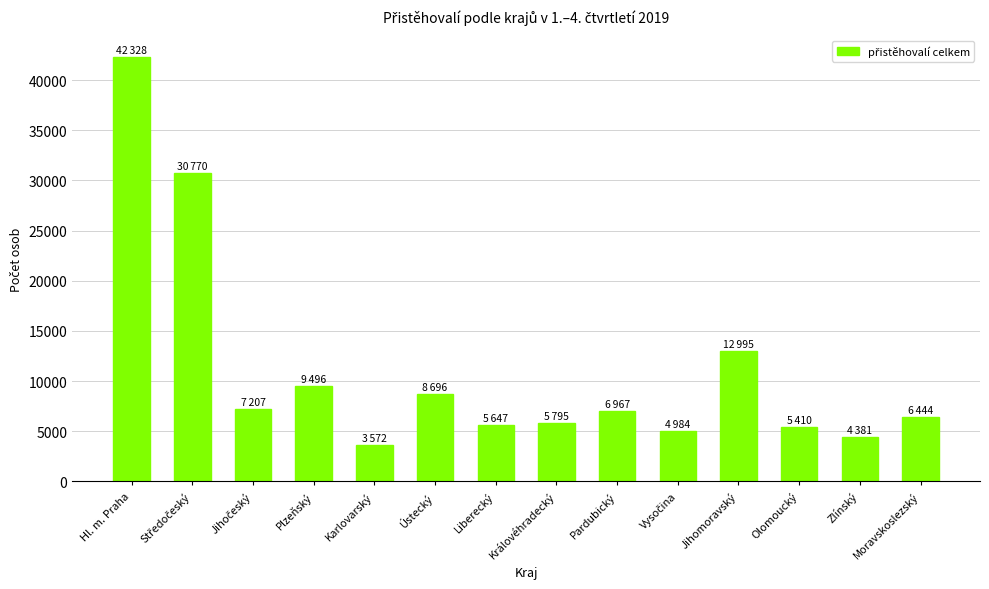

What position from the right is Liberecký?

8